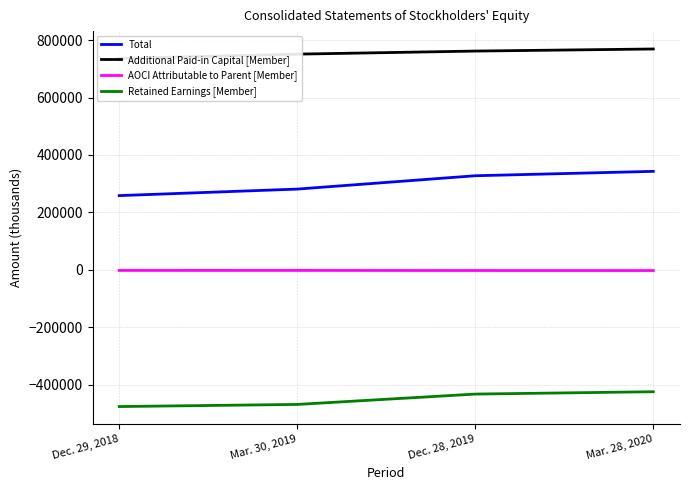

The Total series shows 327659 at Dec. 28, 2019. True or false?

True